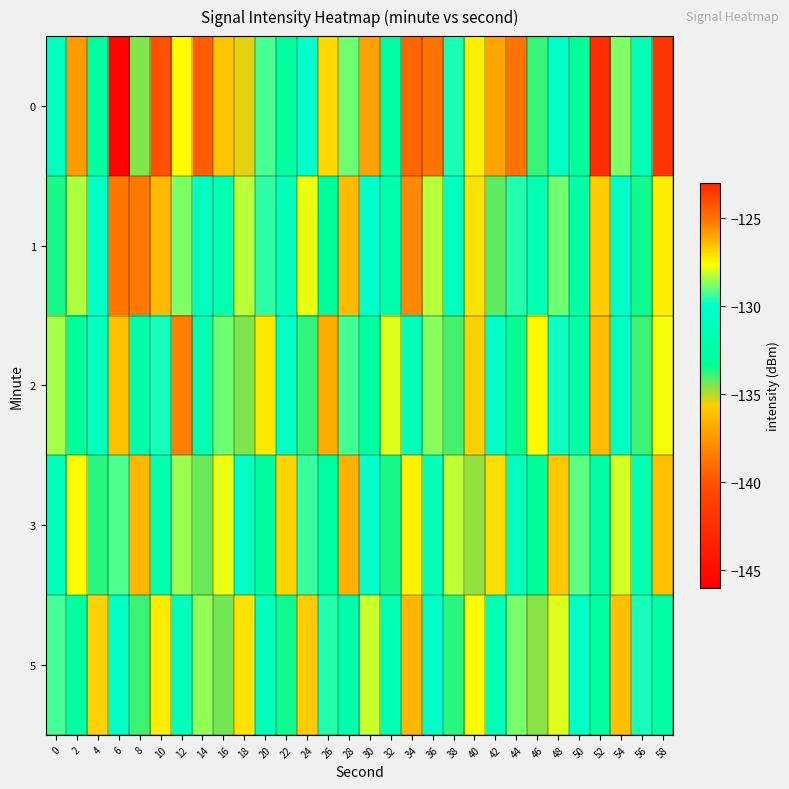

What is the difference between the highest and lowest values at 24?

7.1